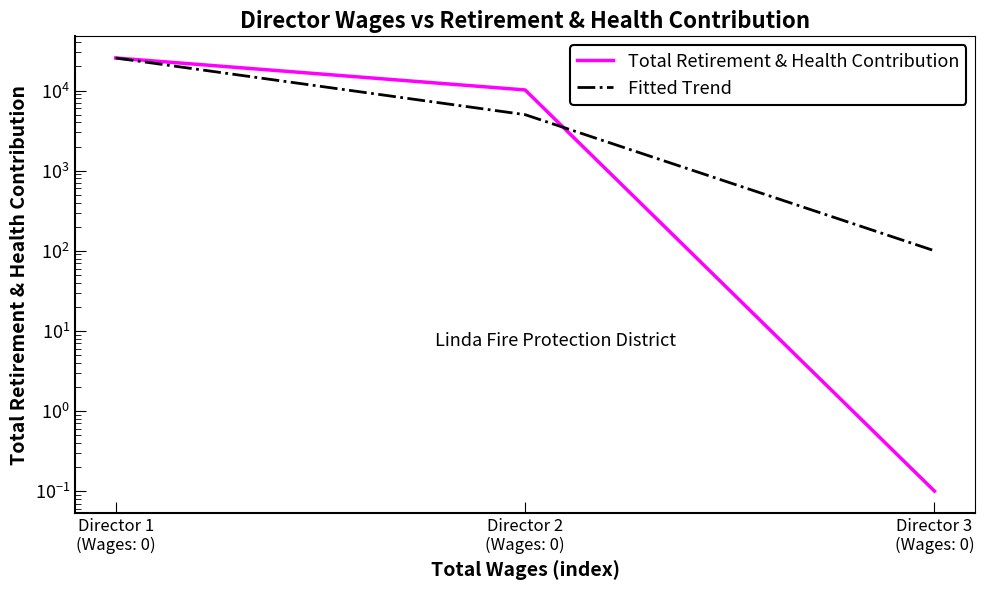

What is the label of the 3rd point from the right?

Director 1
(Wages: 0)